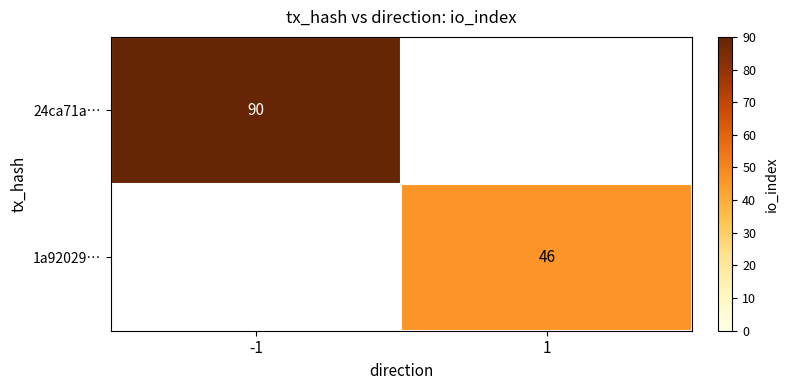

The value of 24ca71a… at -1 is 90. True or false?

True